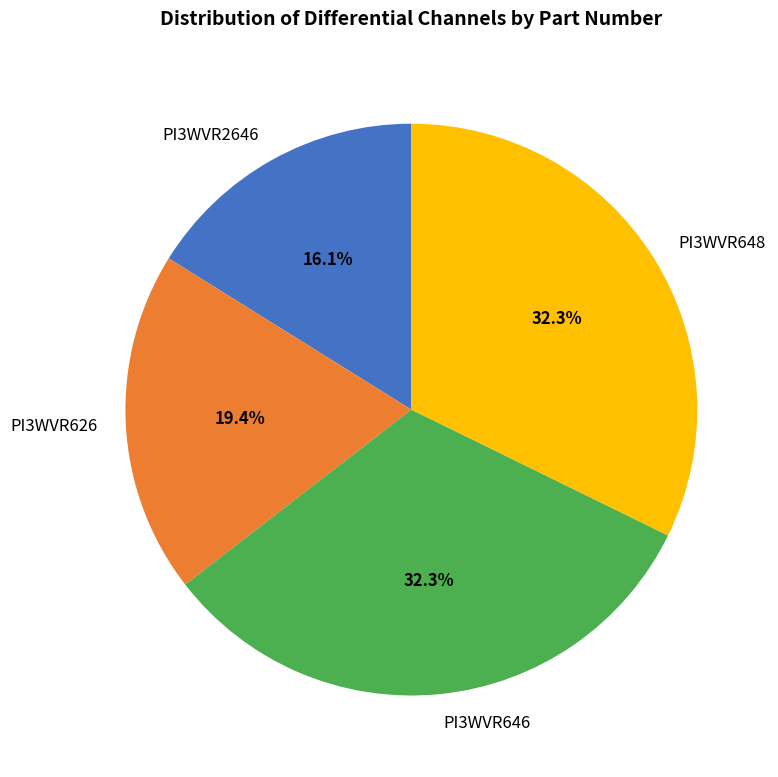

To the nearest percent, what is the combined percentage of PI3WVR626 and PI3WVR2646?

35%